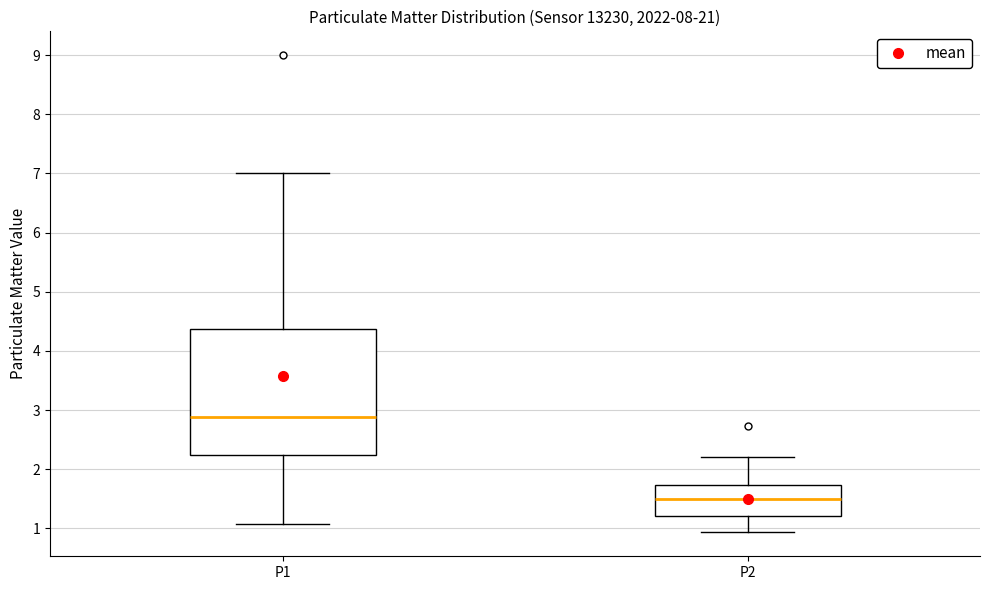

Which box is the tallest, from its lower edge to its upper edge?

P1